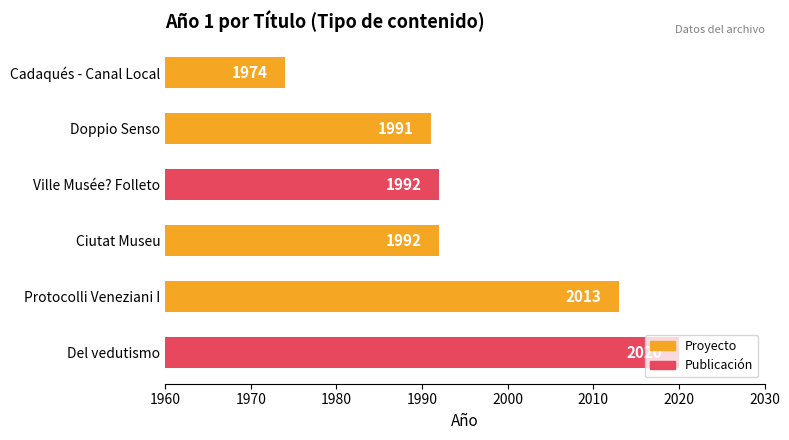

What is the sum of all values?

11982